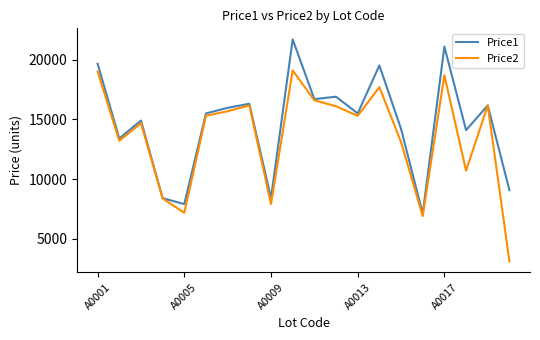

What is the sum of all Price2 values?

270950